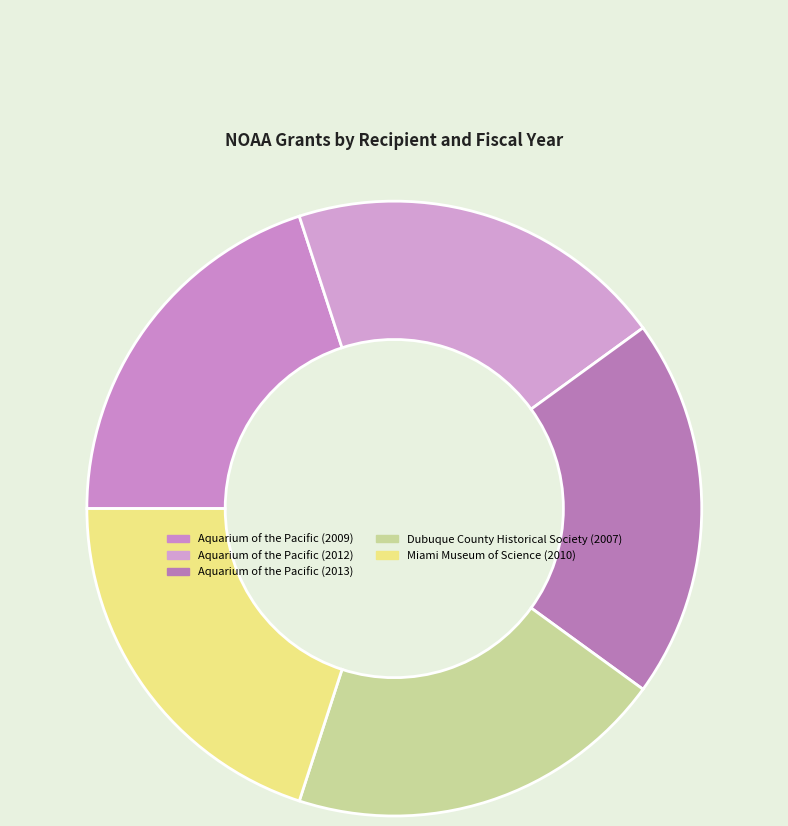

Combined, do Dubuque County Historical Society (2007) and Miami Museum of Science (2010) account for over 50%?

No